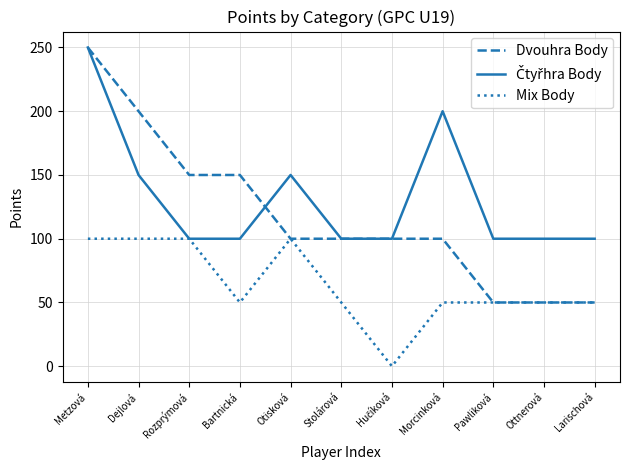

Count the number of data series in this chart.

3